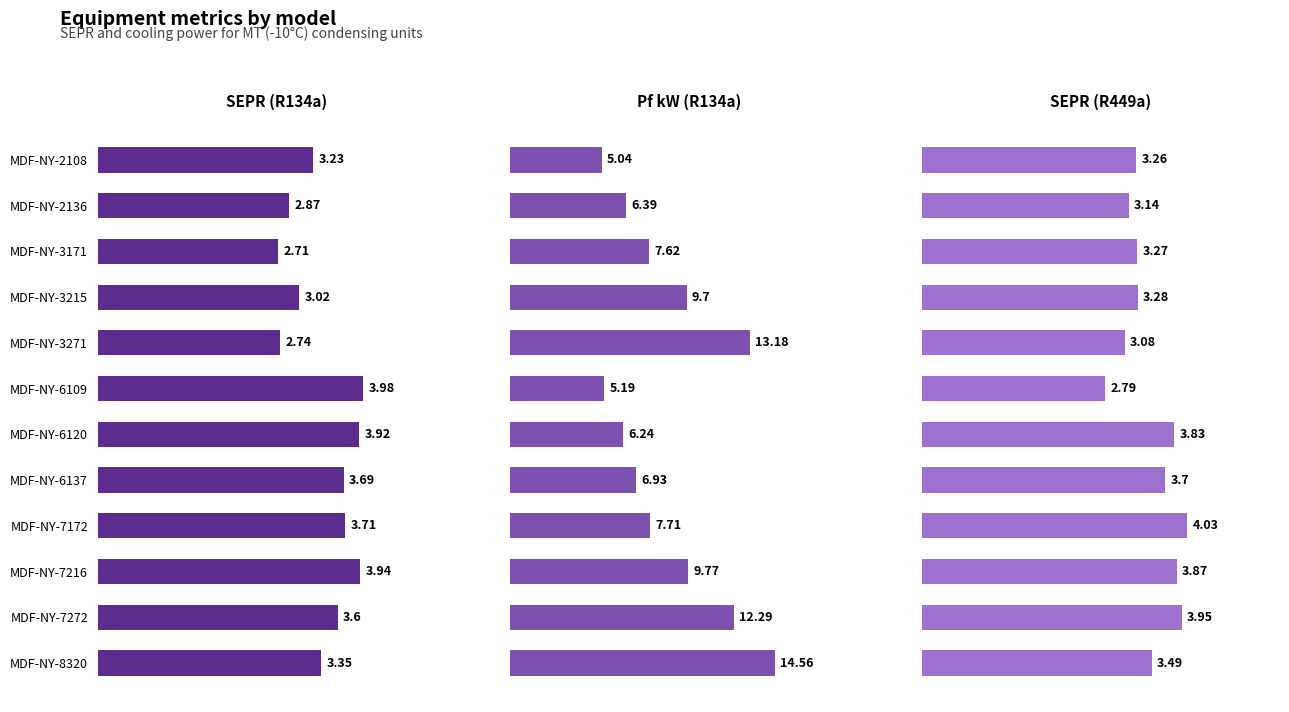

Is the value of SEPR (R449a) at MDF-NY-3215 greater than the value of SEPR (R134a) at MDF-NY-6137?

No